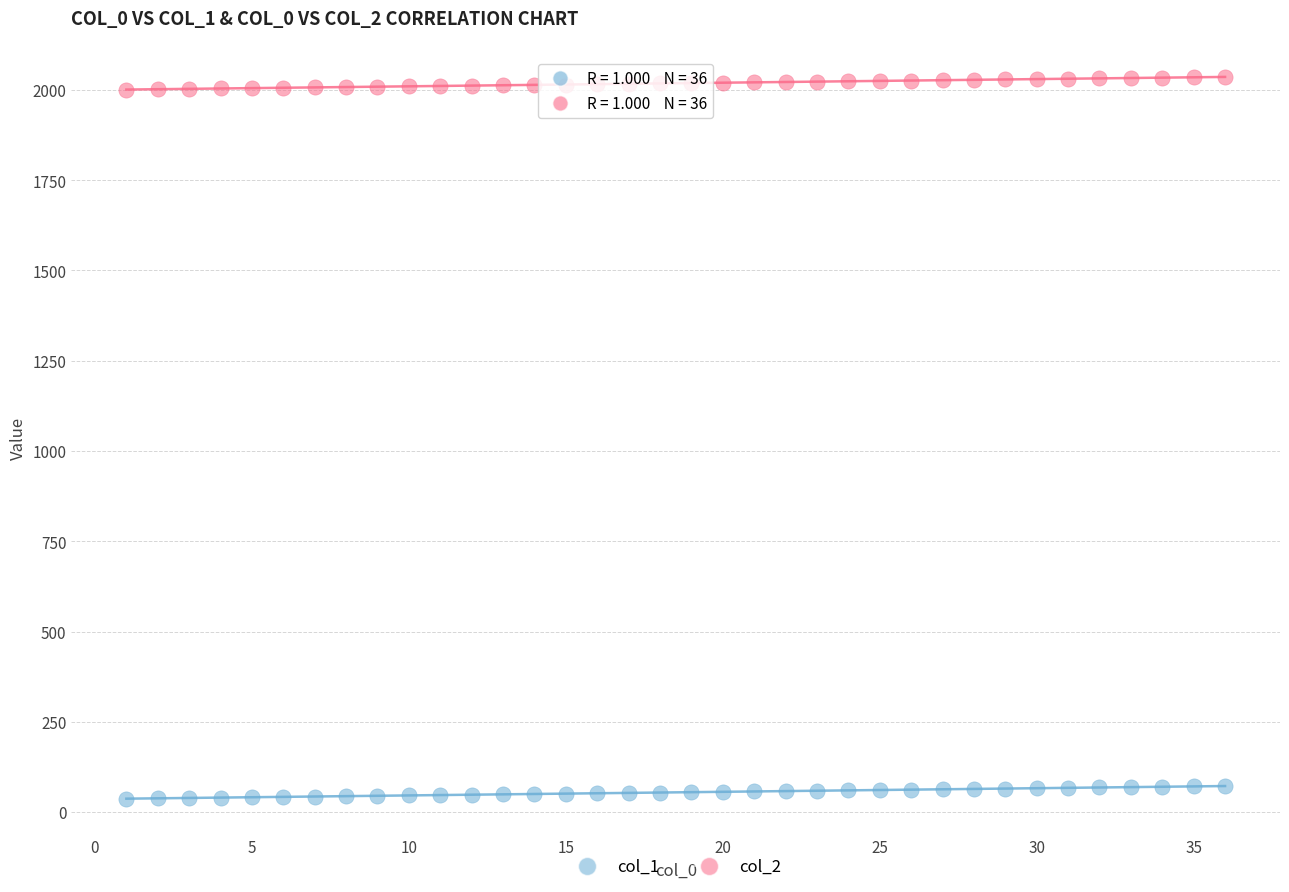

What is the X range (max minus min) for the scatter plot?

35